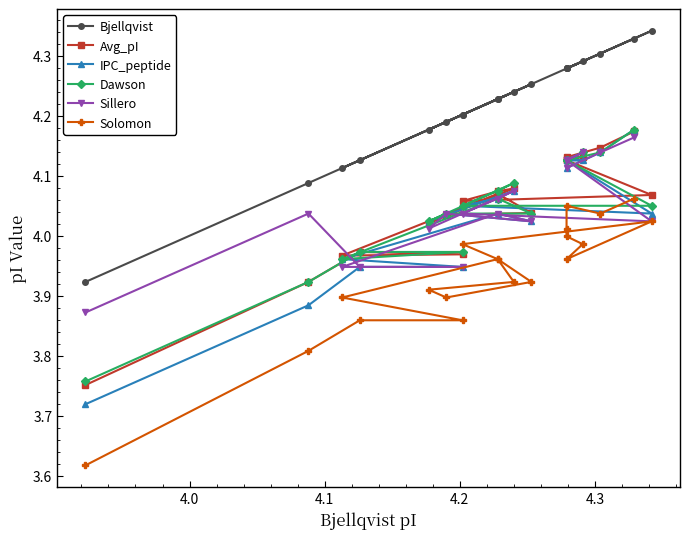

How many values in the Sillero series are below 4?

4